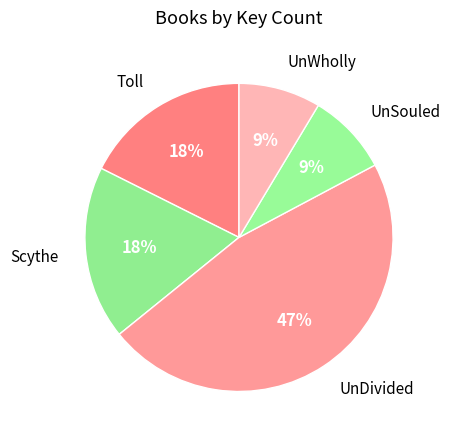

Approximately how many times larger is the value at UnSouled compared to UnWholly?

1.0